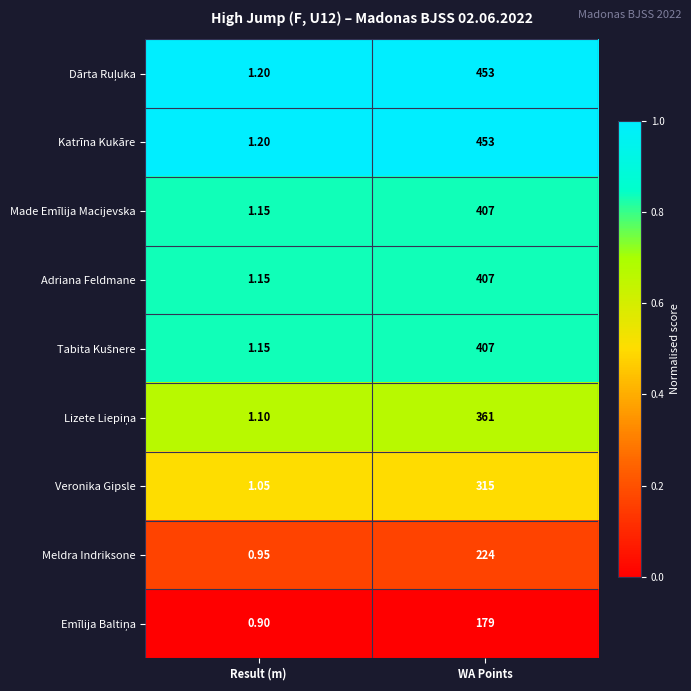

What is the difference between the highest and lowest values at WA Points?

274.0